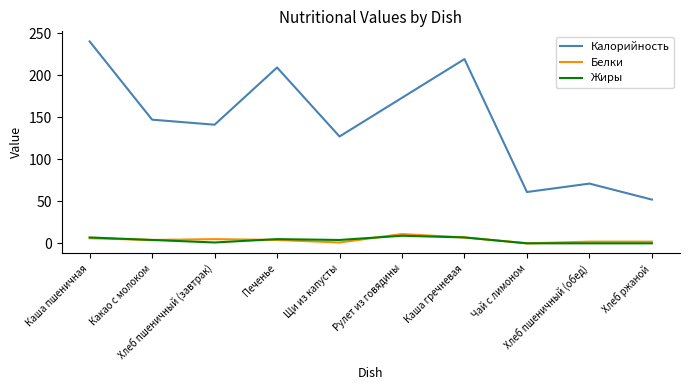

What is the maximum value for Калорийность?

240